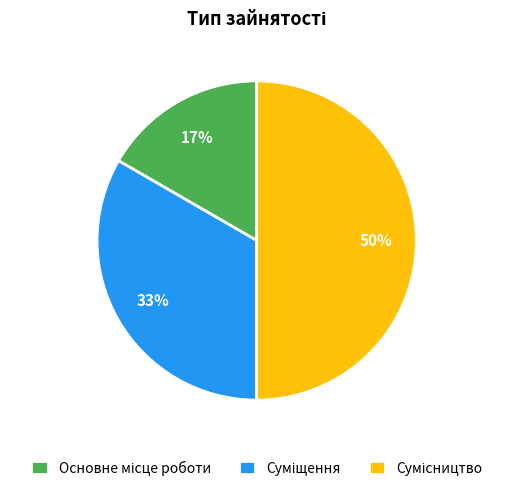

To the nearest percent, what is the average slice percentage?

33%